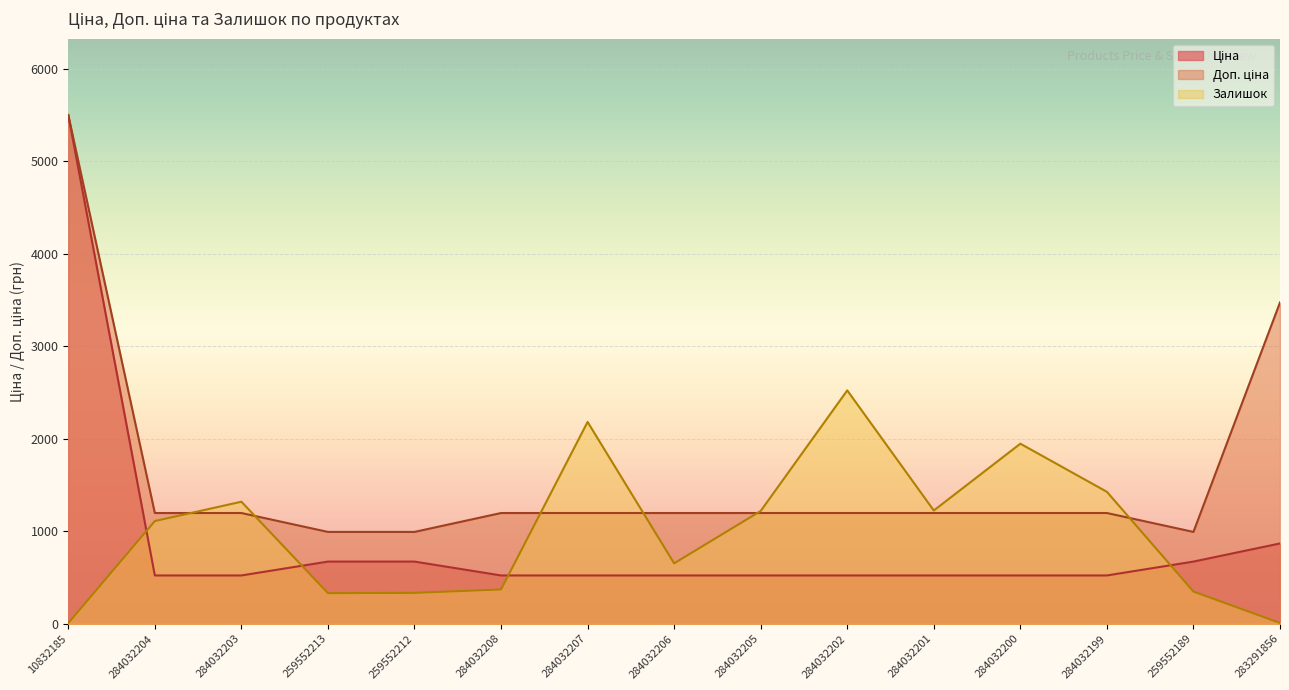

Is the value of Ціна at 259552212 greater than the value of Доп. ціна at 10832185?

No